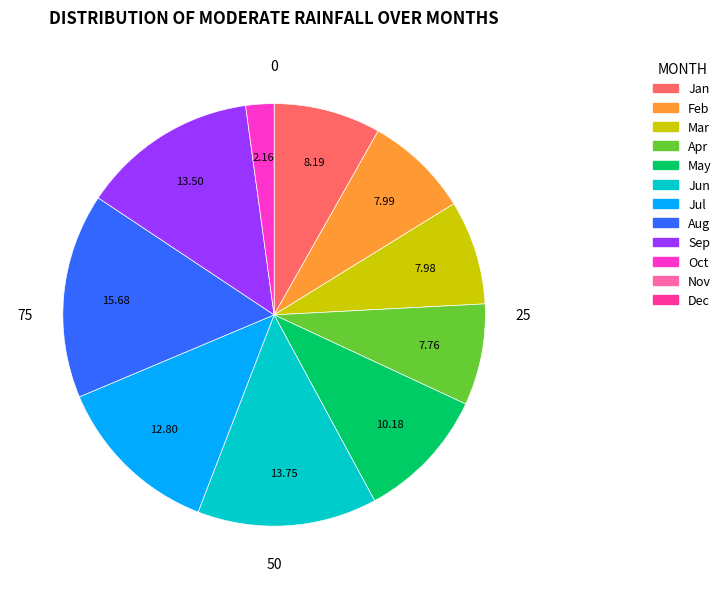

Is there any slice that represents more than half of the pie?

No